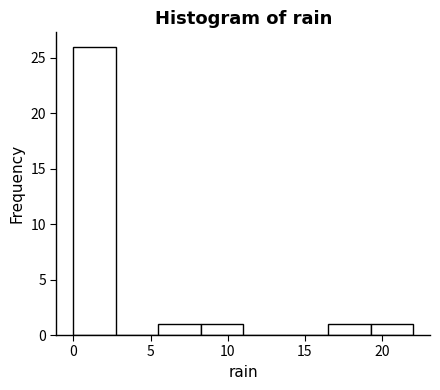

Reading left to right, transcribe this chart: for each bar, give the range it covers on the x-axis and its height. Neither the bar edges nor the heights are printed on the chart, so give them approximately, as read against the axes.

0.00 to 2.75: 26
2.75 to 5.50: 0
5.50 to 8.25: 1
8.25 to 11.00: 1
11.00 to 13.75: 0
13.75 to 16.50: 0
16.50 to 19.25: 1
19.25 to 22.00: 1